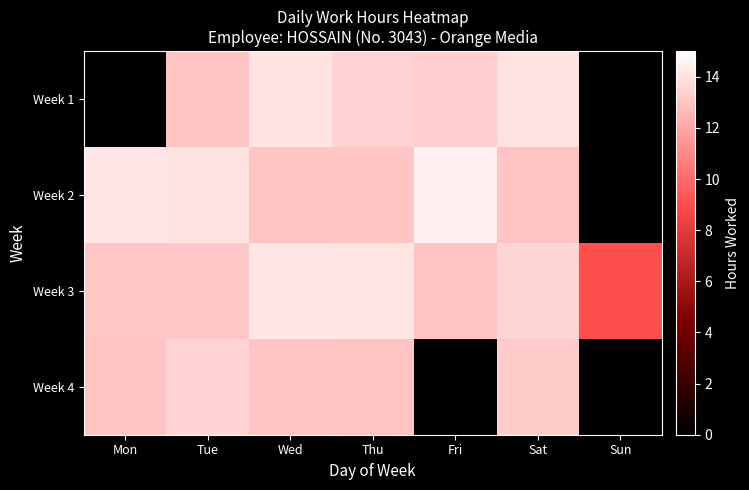

Which has a higher value, Sun or Tue?

Tue